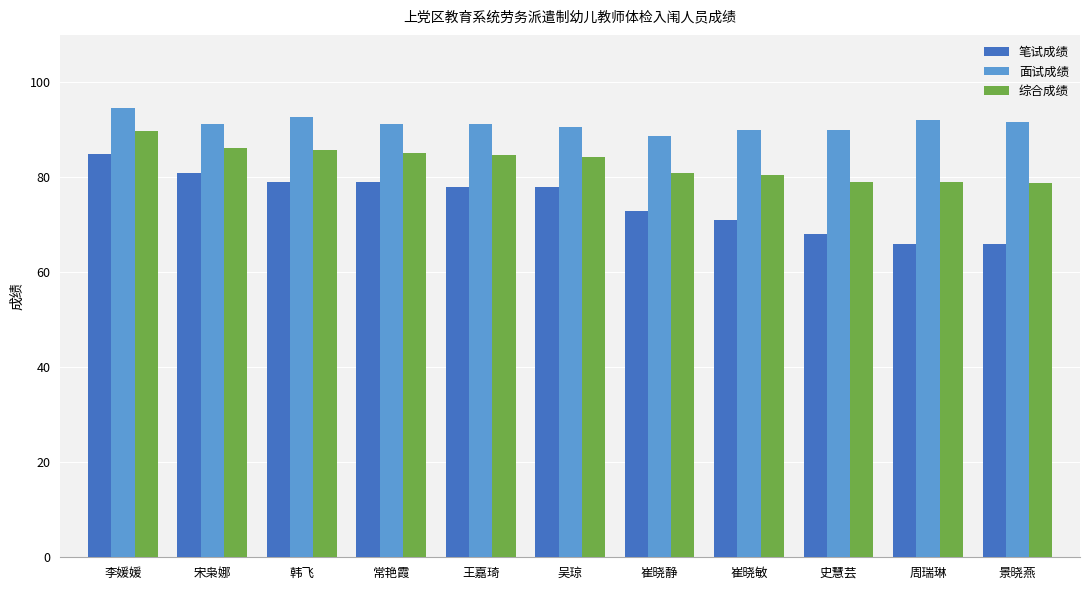

What is the value of the 面试成绩 bar at the 1st from the left?

94.7